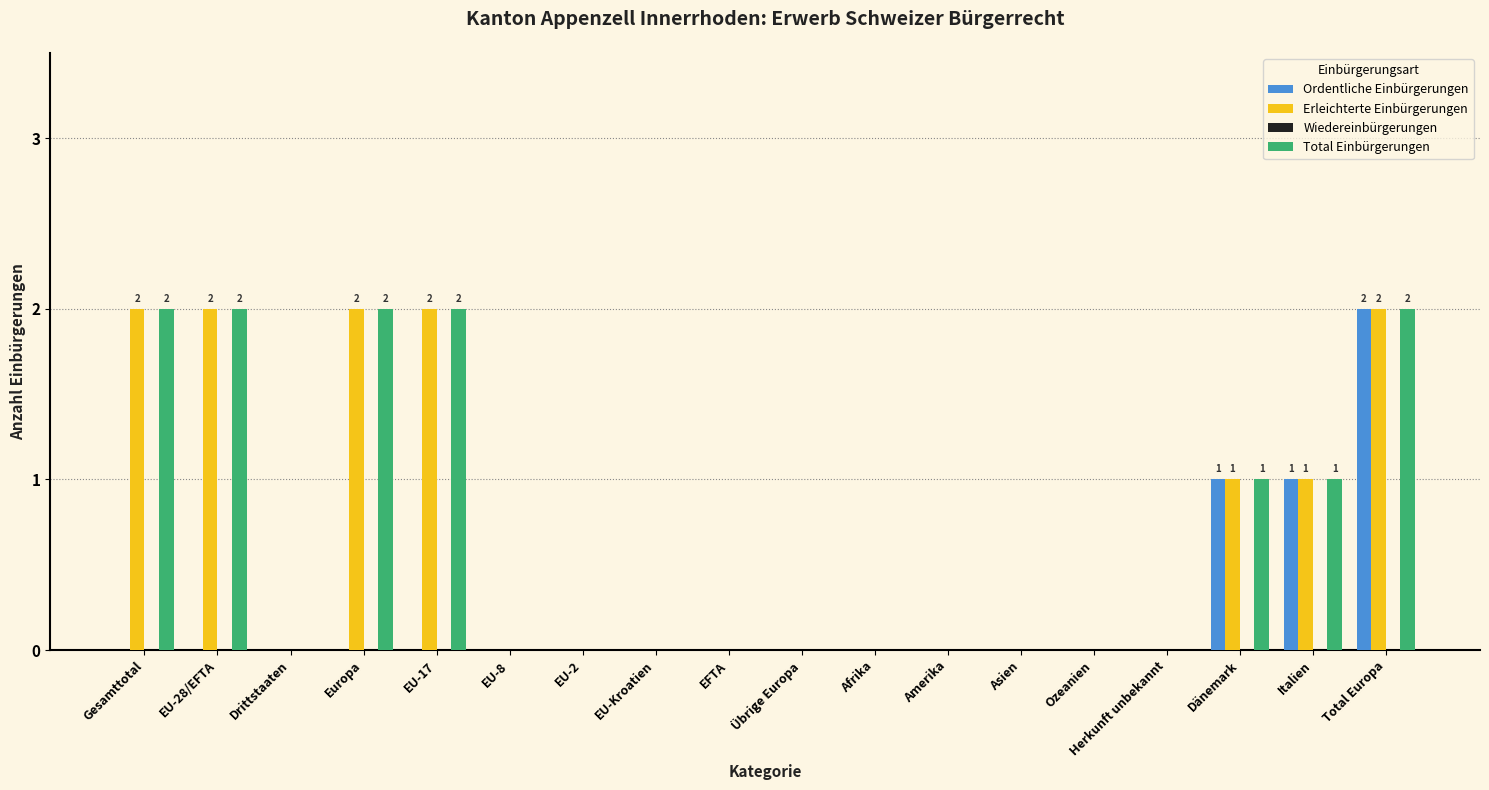

How many data points does each series have?

18